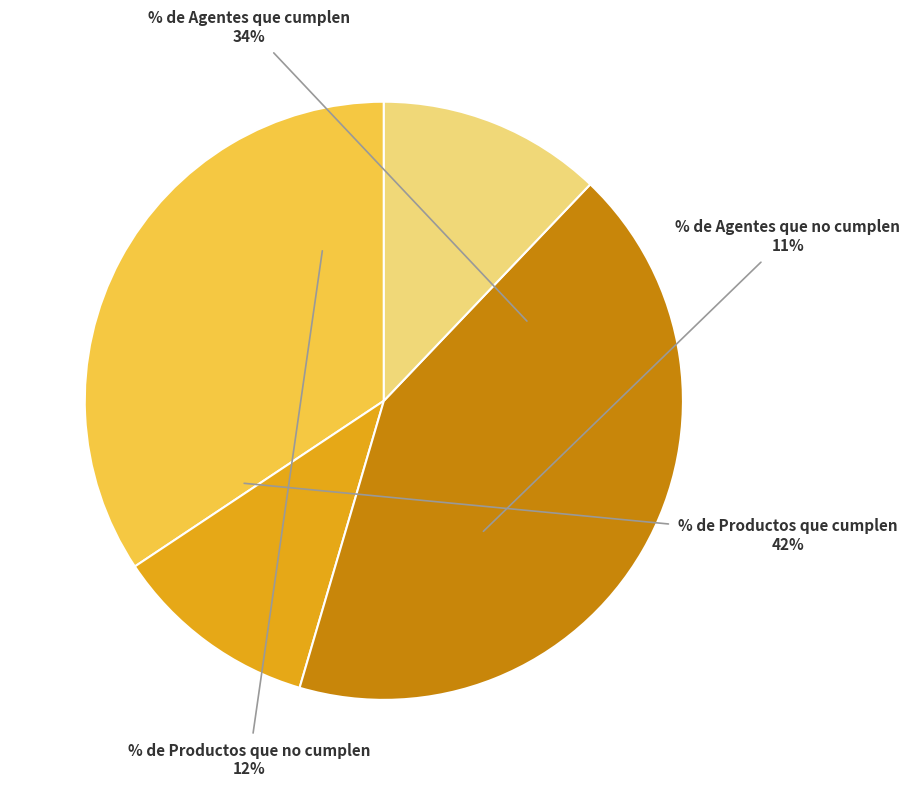

To the nearest percent, what portion does % de Agentes que cumplen represent?

34%